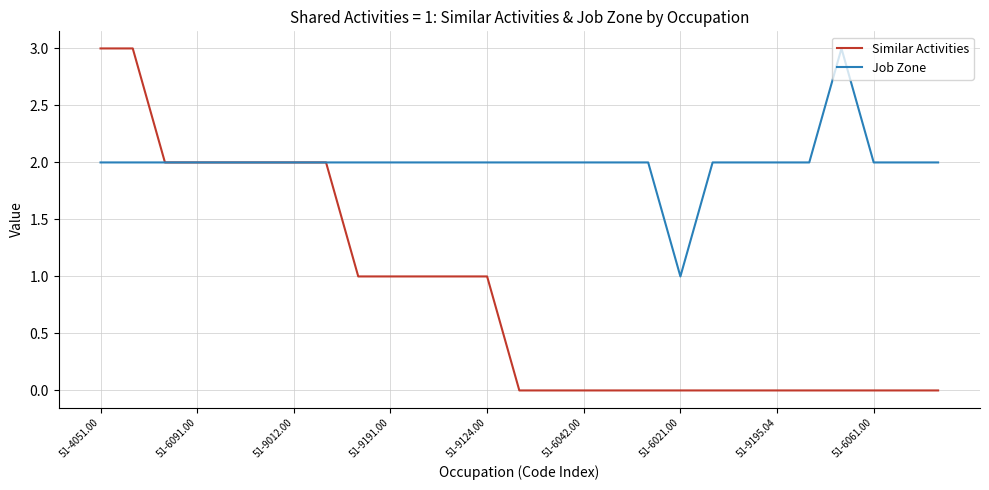

Count the Job Zone values in the range 2 to 3.

26